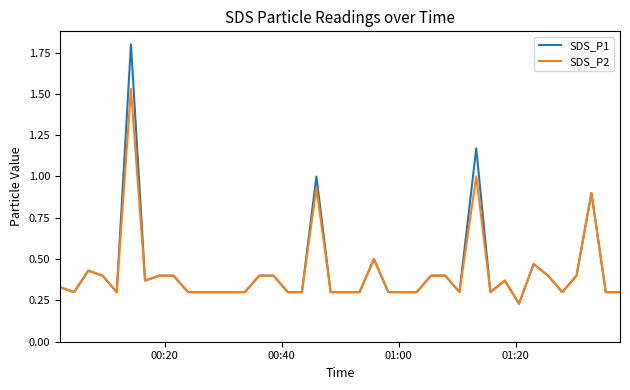

List the series in order of their peak value, lowest first.

SDS_P2, SDS_P1